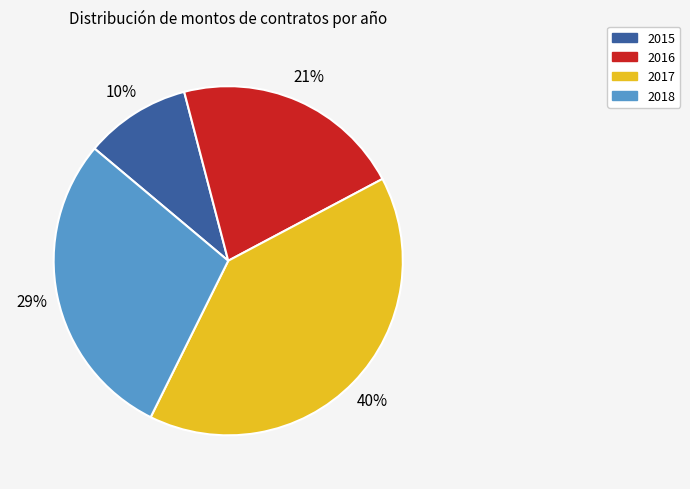

Is there a majority slice in this chart?

No